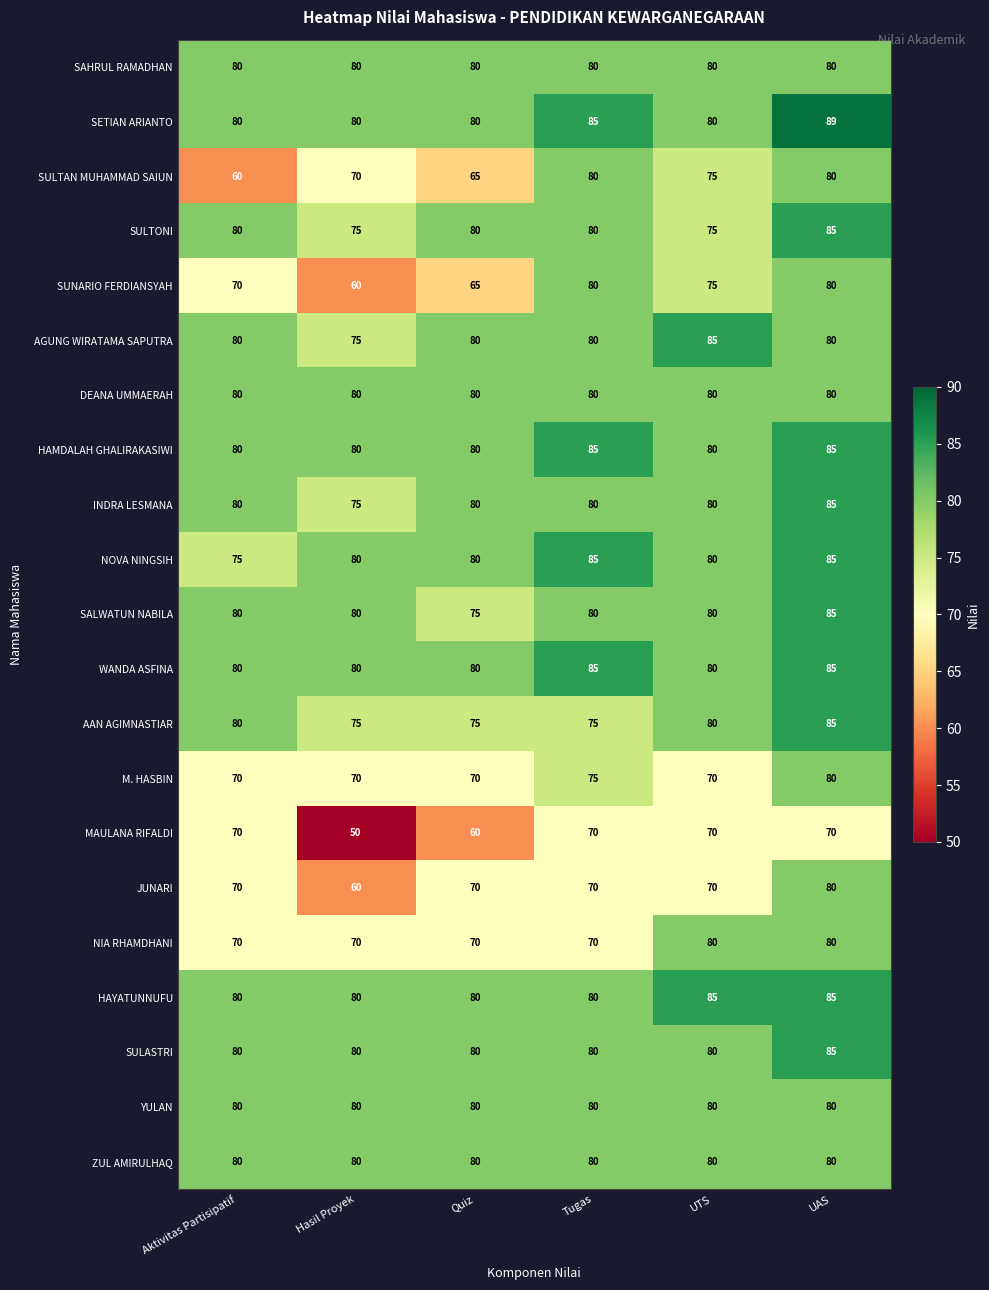

At which category is the sum across all series the highest?

UAS